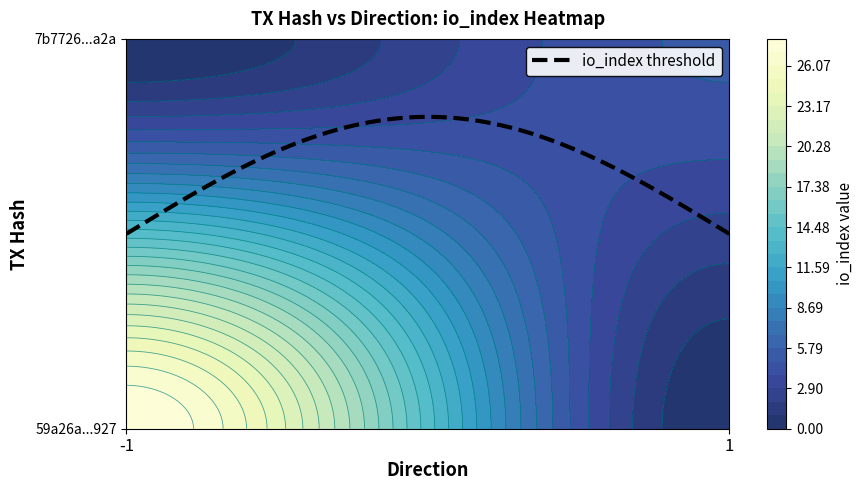

At how many categories does at least one series exceed 26?

1